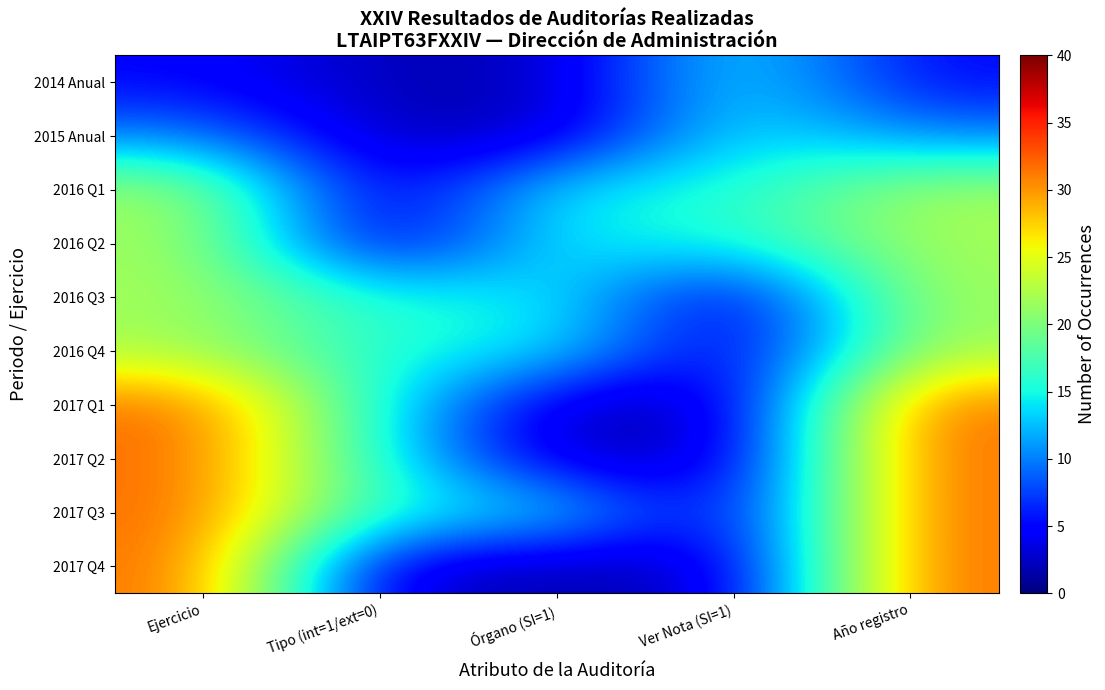

Reading right to left, list all the values displayed in this chart.

2014 Anual: Año registro=5	Ver Nota (SI=1)=15	Órgano (SI=1)=2	Tipo (int=1/ext=0)=2	Ejercicio=5
2015 Anual: Año registro=10	Ver Nota (SI=1)=15	Órgano (SI=1)=2	Tipo (int=1/ext=0)=2	Ejercicio=10
2016 Q1: Año registro=22	Ver Nota (SI=1)=15	Órgano (SI=1)=15	Tipo (int=1/ext=0)=2	Ejercicio=22
2016 Q2: Año registro=22	Ver Nota (SI=1)=15	Órgano (SI=1)=15	Tipo (int=1/ext=0)=2	Ejercicio=22
2016 Q3: Año registro=22	Ver Nota (SI=1)=2	Órgano (SI=1)=15	Tipo (int=1/ext=0)=15	Ejercicio=22
2016 Q4: Año registro=22	Ver Nota (SI=1)=2	Órgano (SI=1)=15	Tipo (int=1/ext=0)=15	Ejercicio=22
2017 Q1: Año registro=32	Ver Nota (SI=1)=2	Órgano (SI=1)=2	Tipo (int=1/ext=0)=15	Ejercicio=32
2017 Q2: Año registro=32	Ver Nota (SI=1)=2	Órgano (SI=1)=2	Tipo (int=1/ext=0)=15	Ejercicio=32
2017 Q3: Año registro=32	Ver Nota (SI=1)=2	Órgano (SI=1)=15	Tipo (int=1/ext=0)=15	Ejercicio=32
2017 Q4: Año registro=32	Ver Nota (SI=1)=2	Órgano (SI=1)=2	Tipo (int=1/ext=0)=2	Ejercicio=32